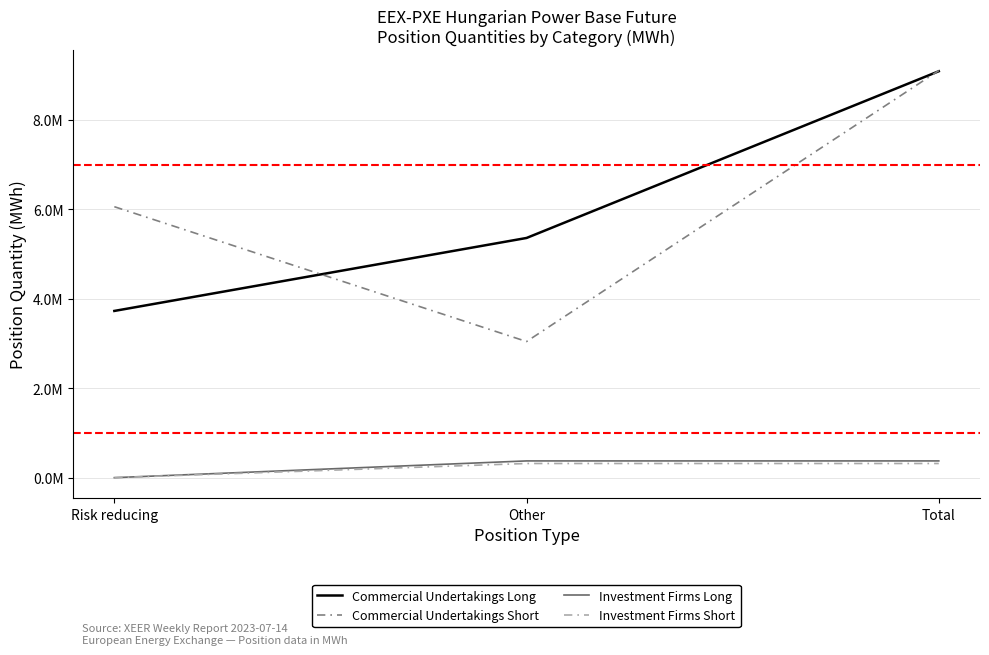

At which category does the chart reach its minimum across all series?

Risk reducing